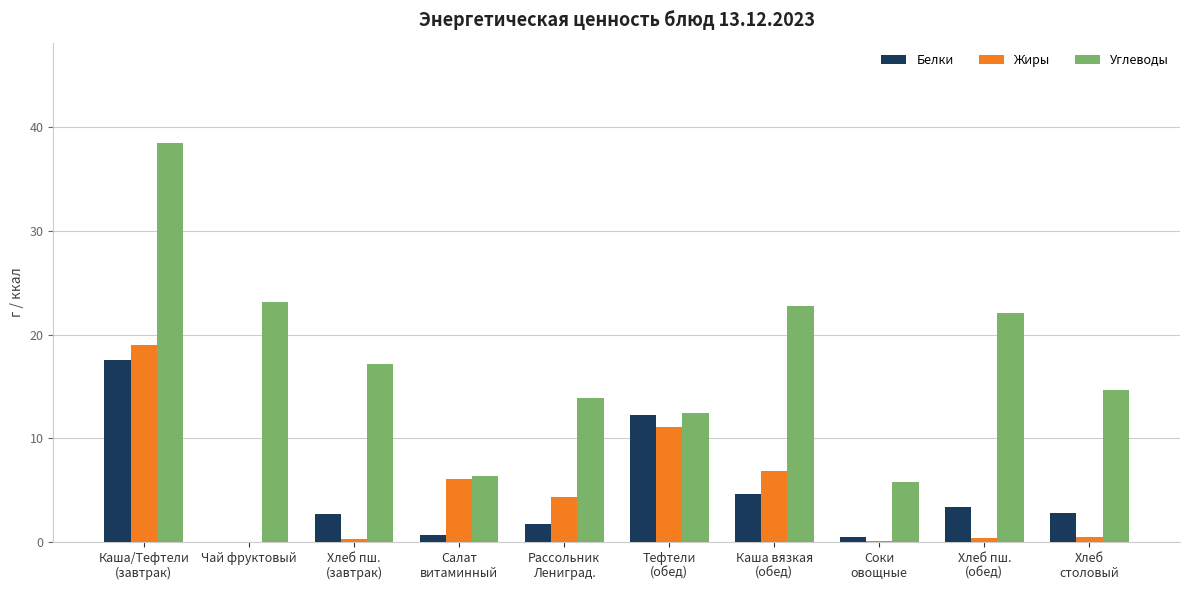

Which series has the largest total across all categories?

Углеводы